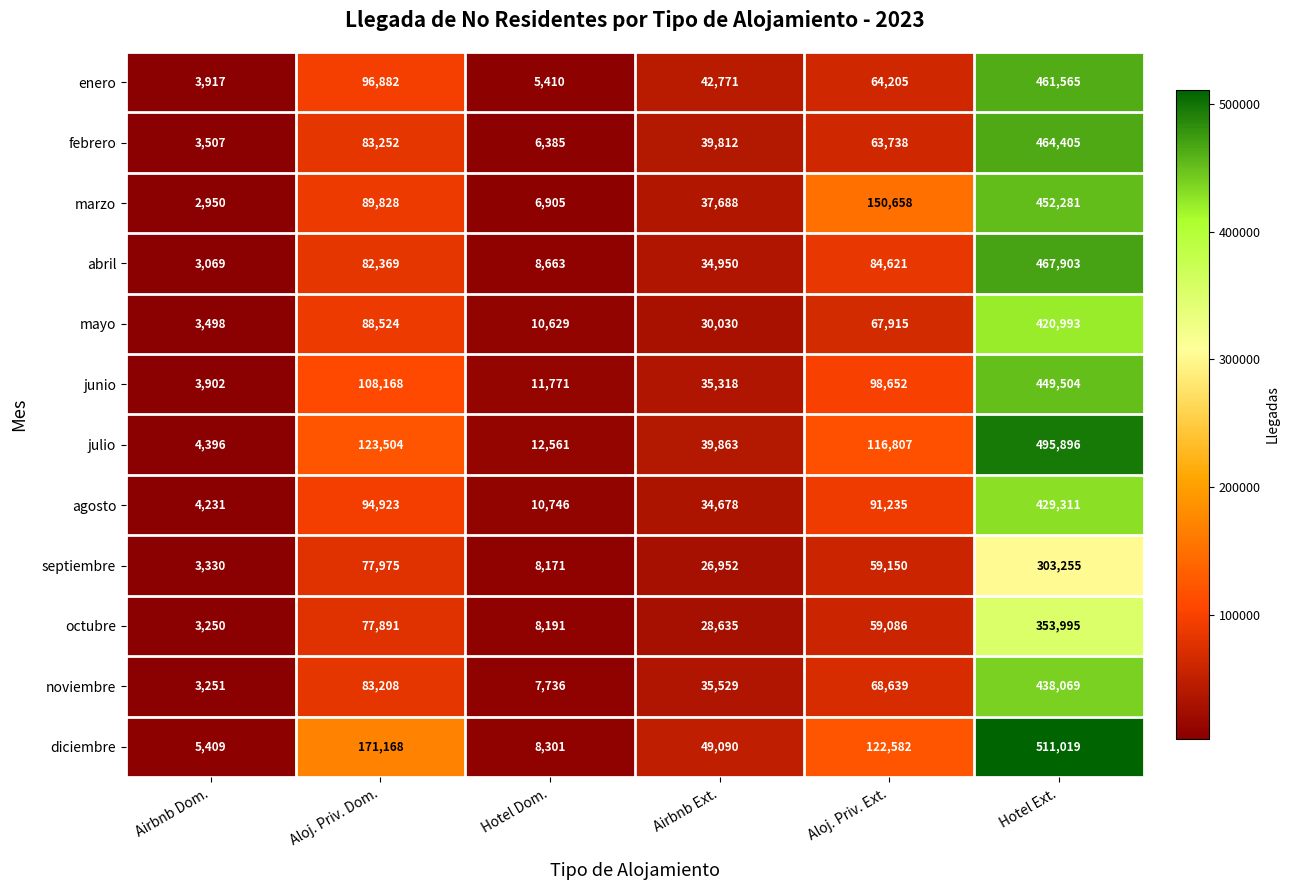

At which category is the sum across all series the highest?

Hotel Ext.